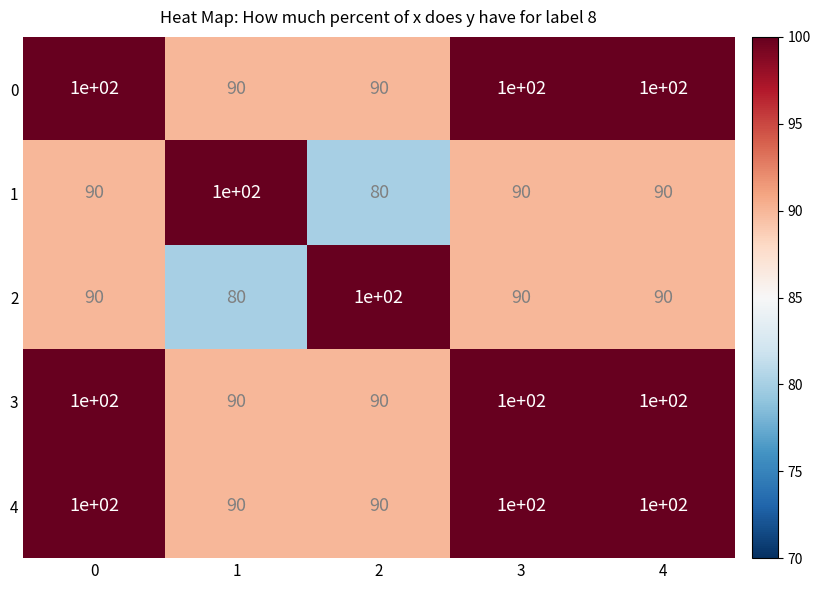

True or false: 3 has a value of 100 at 3.

True